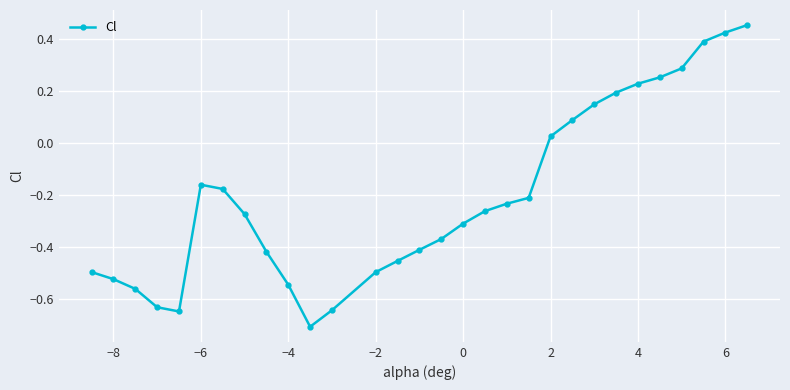

Does the chart have visible grid lines?

Yes